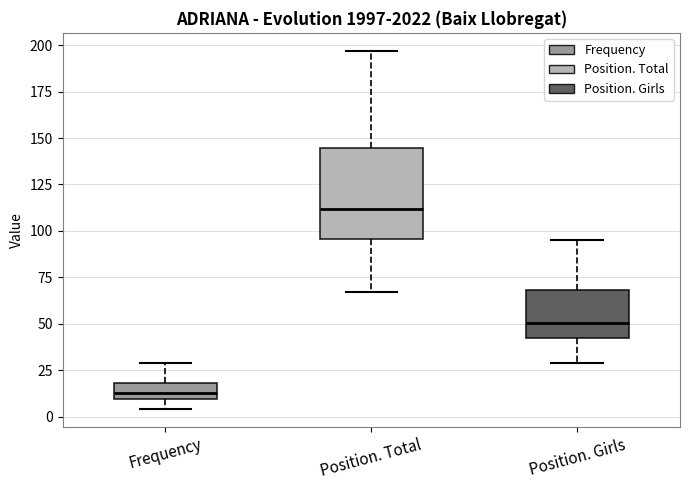

Where does the upper whisker of the box for Position. Total end on the y-axis? The values are not printed on the chart, so give them approximately, as read against the axis.

195